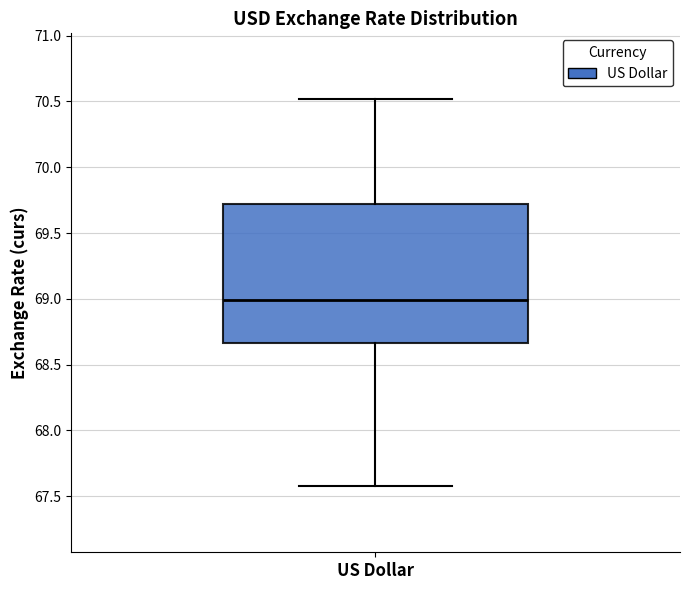

Read this box plot against the y-axis: the position of the median line, the range covered by the box, and the ends of both whiskers. The values are not printed on the chart, so give them approximately, as read against the axis.

median 69.00, box 68.65 to 69.70, whiskers 67.55 to 70.50